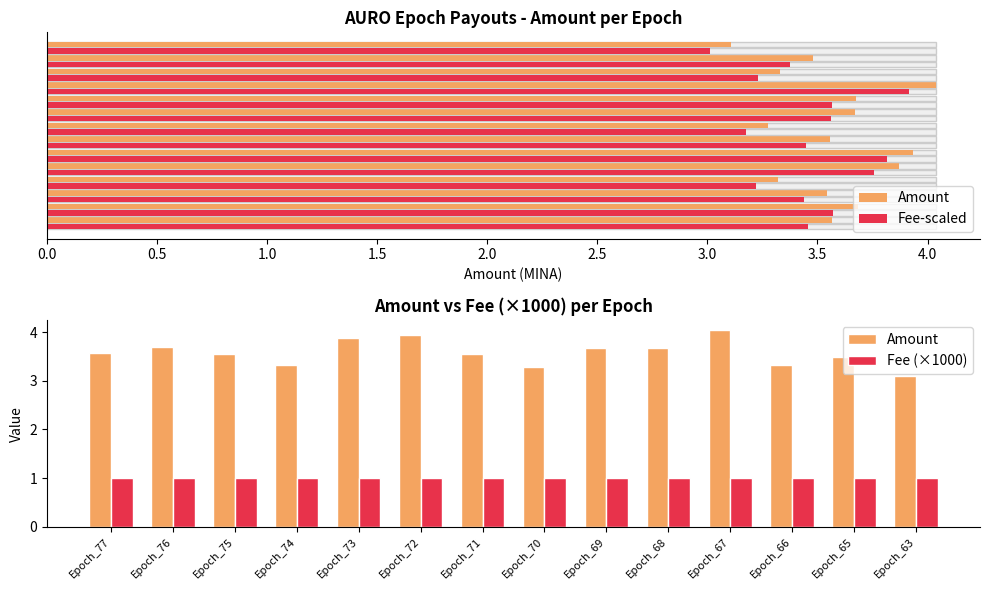

At how many categories does at least one series exceed 3?

14